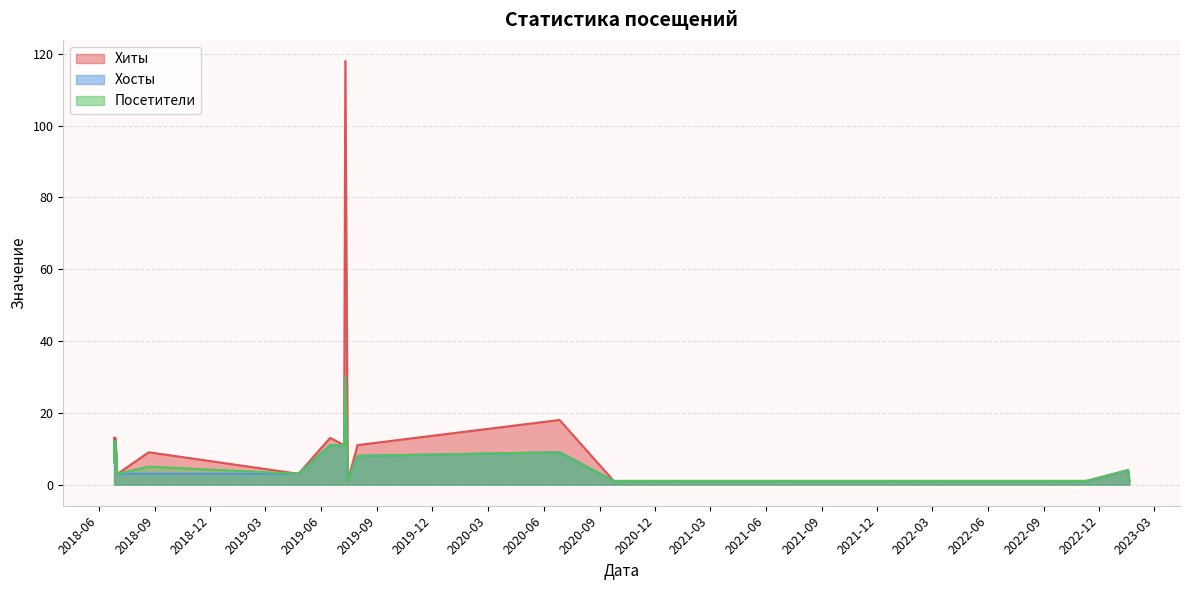

Which series has the largest range (max minus min)?

Хиты